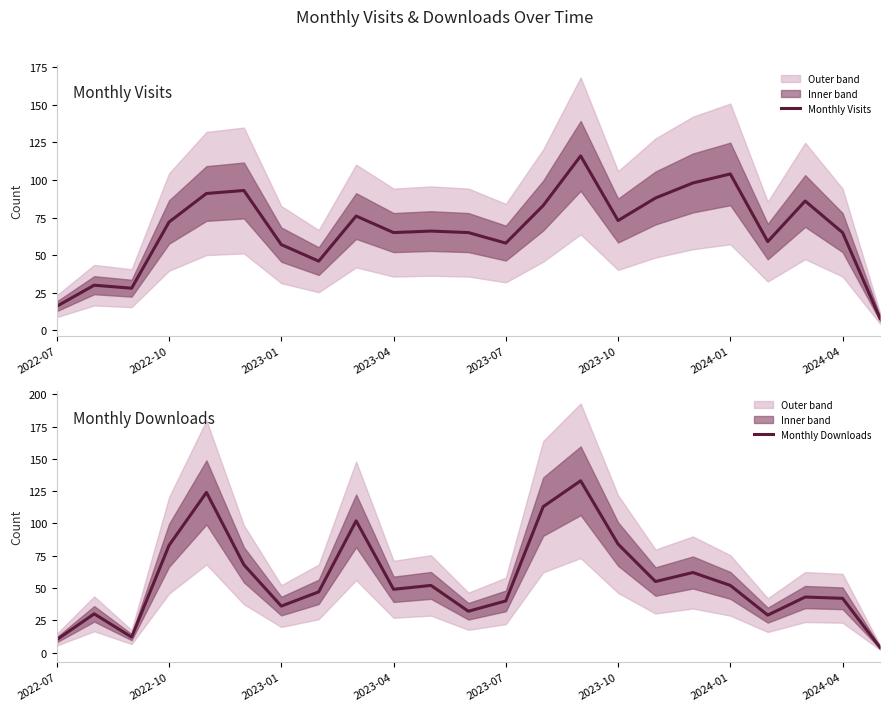

True or false: Monthly Visits has a value of 8 at 22.

True